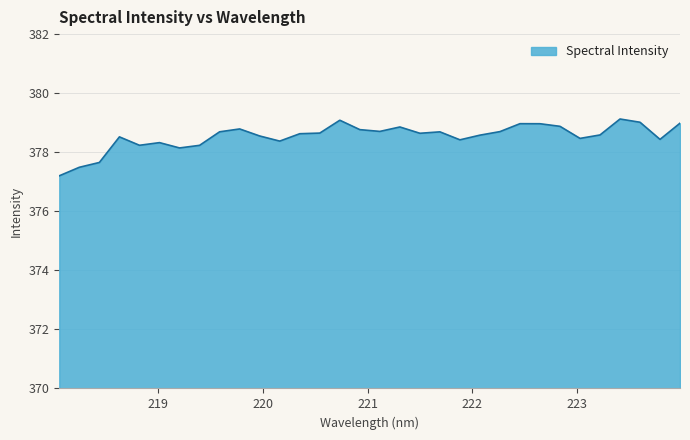

What is the difference between the maximum and minimum values?

1.9